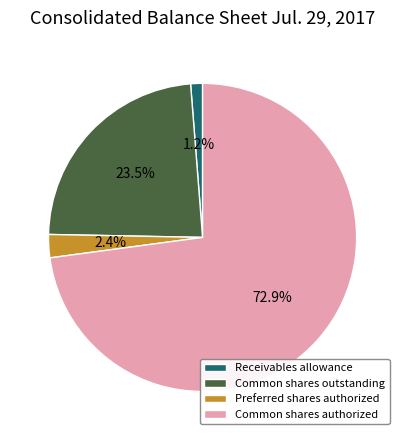

What is the majority slice?

Common shares authorized